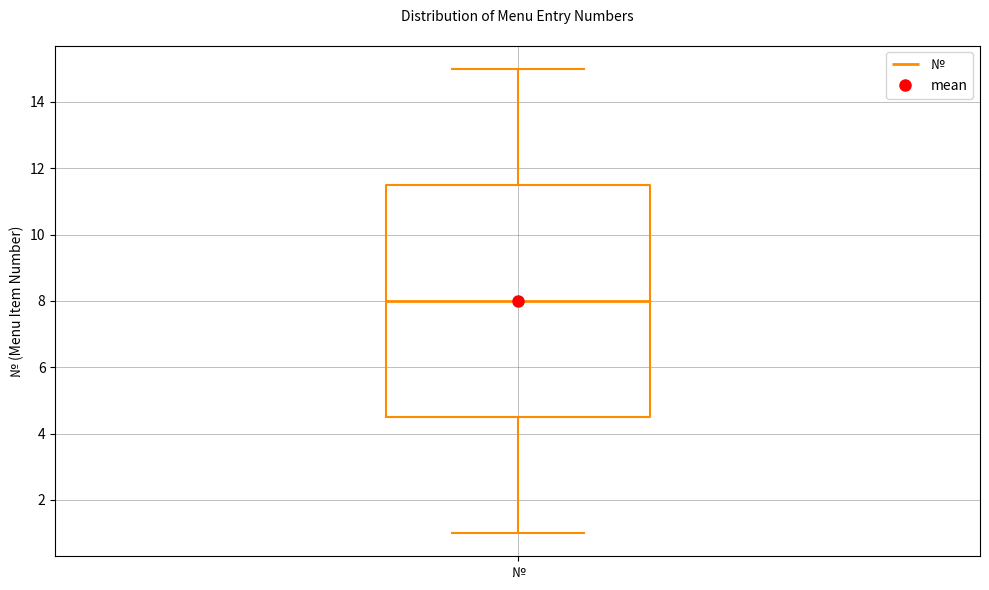

Where does the upper whisker of the box for № end on the y-axis? The values are not printed on the chart, so give them approximately, as read against the axis.

15.0